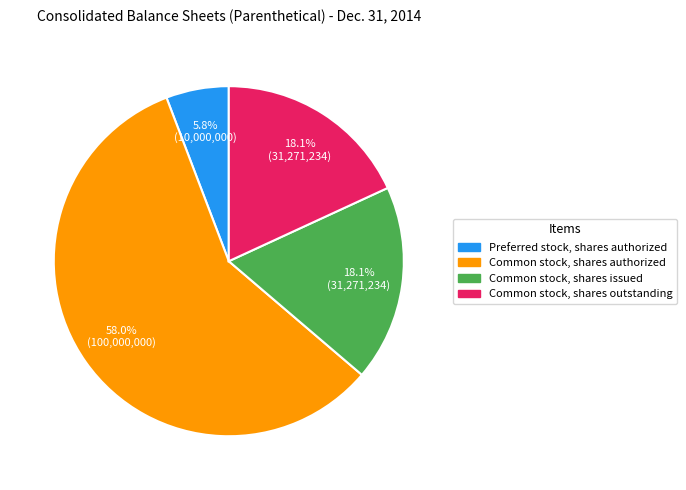

Count the number of slices in the pie.

4